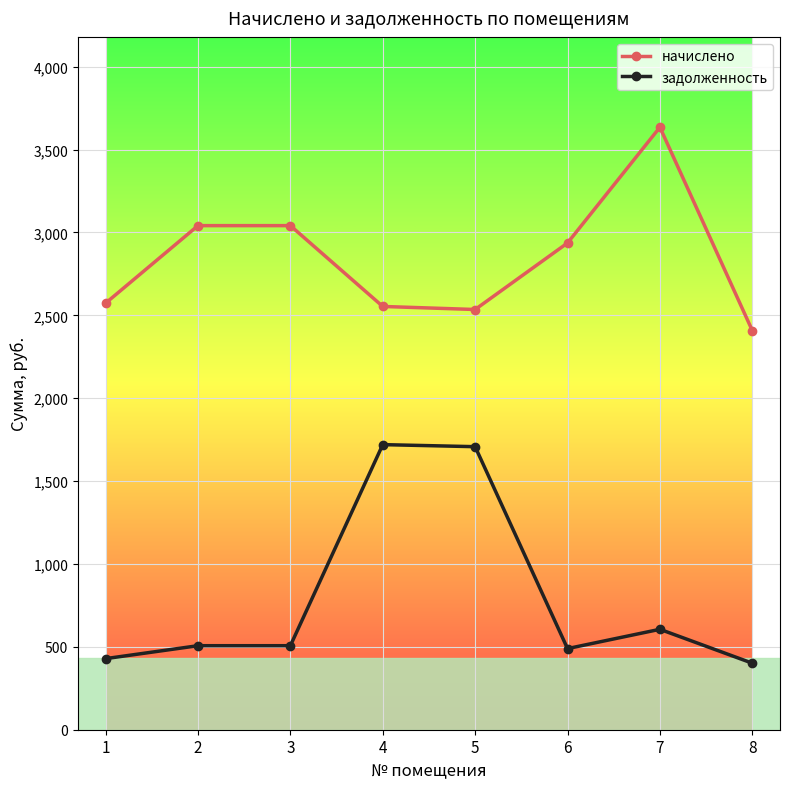

What is the approximate value of задолженность at 1?

428.9